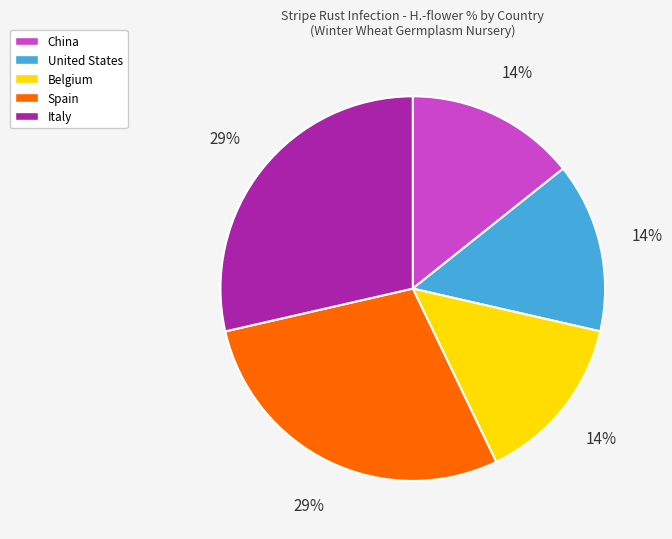

To the nearest percent, what percentage of the pie is United States?

14%